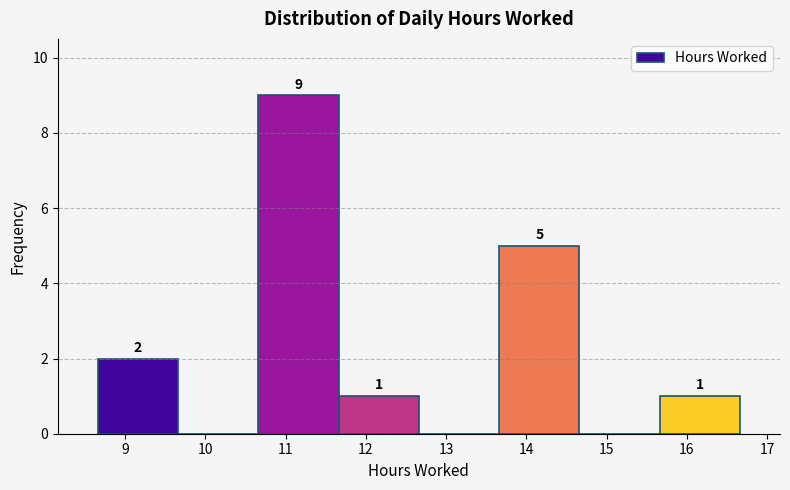

Which range on the x-axis has the tallest bar?

10.66 to 11.66